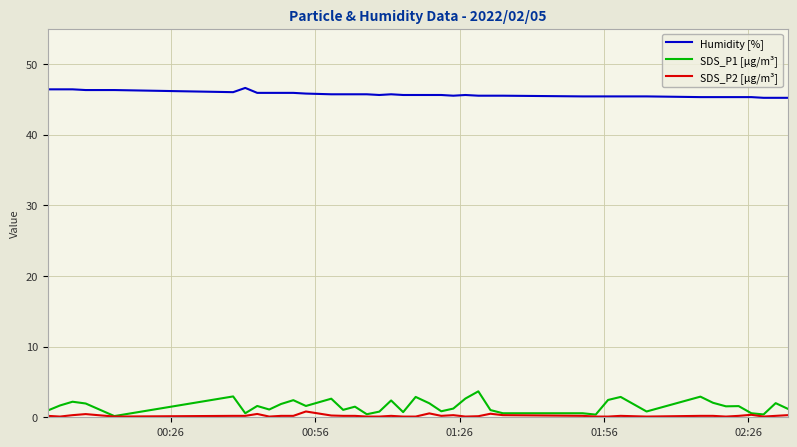

Which series has the largest range (max minus min)?

SDS_P1 [µg/m³]